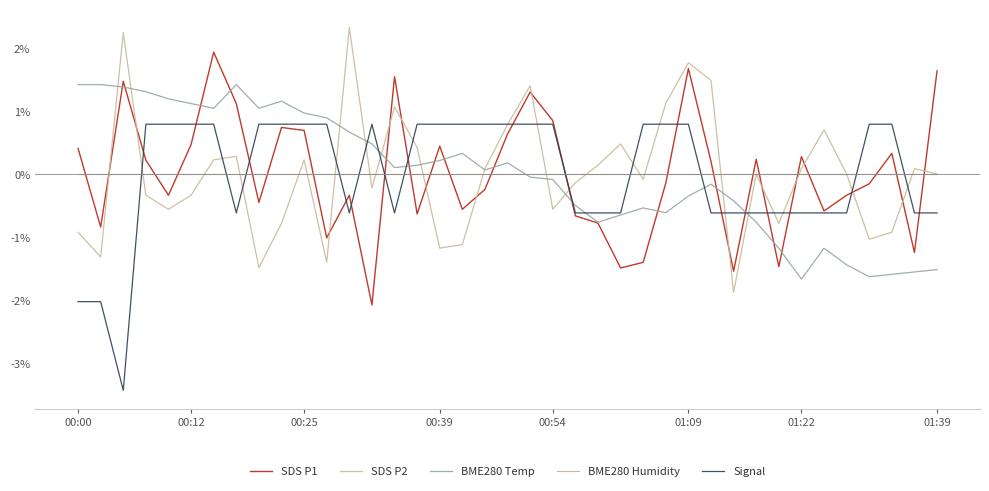

Which category has the highest value in the SDS P2 series?

12